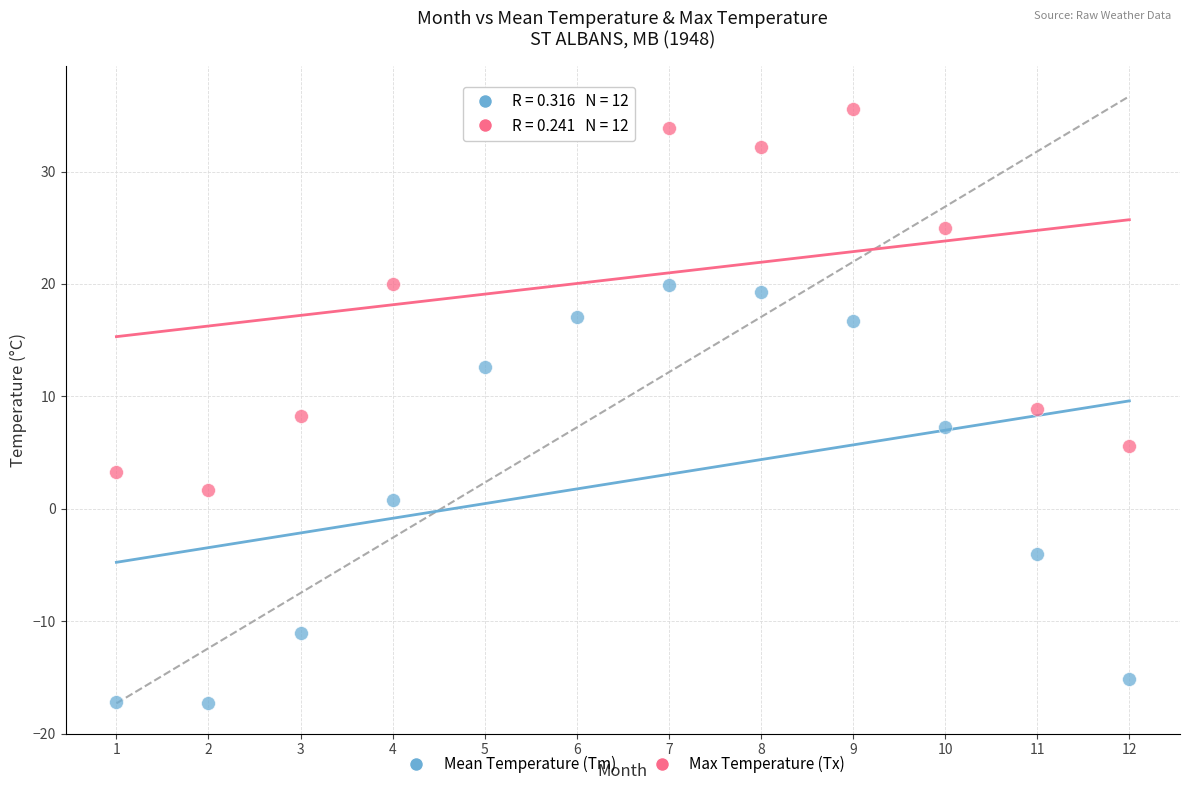

Which series reaches the minimum Y coordinate?

Mean Temperature (Tm)